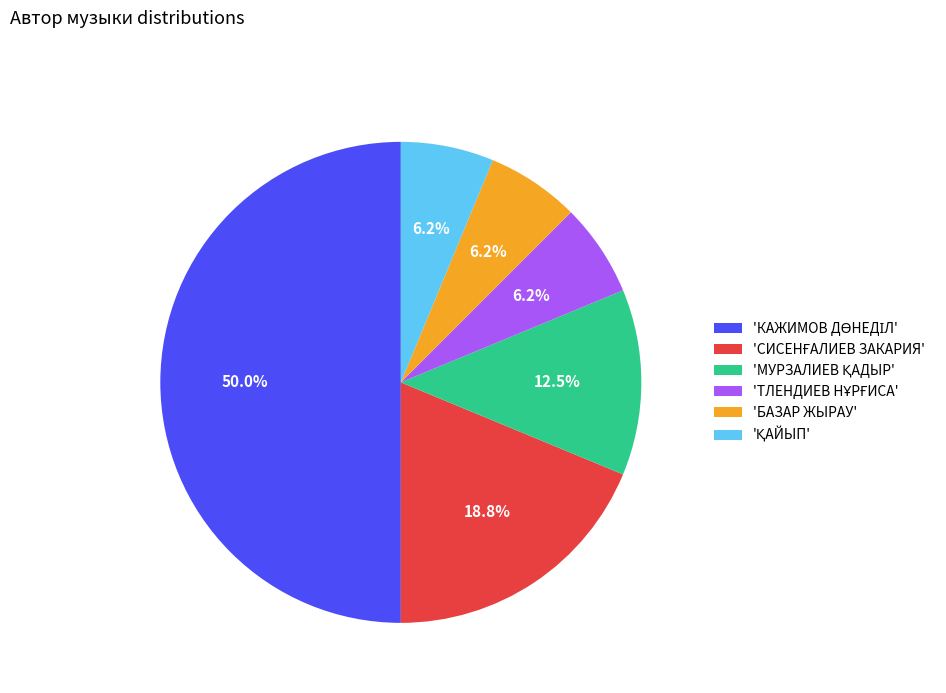

Is 'БАЗАР ЖЫРАУ' the majority of the pie?

No